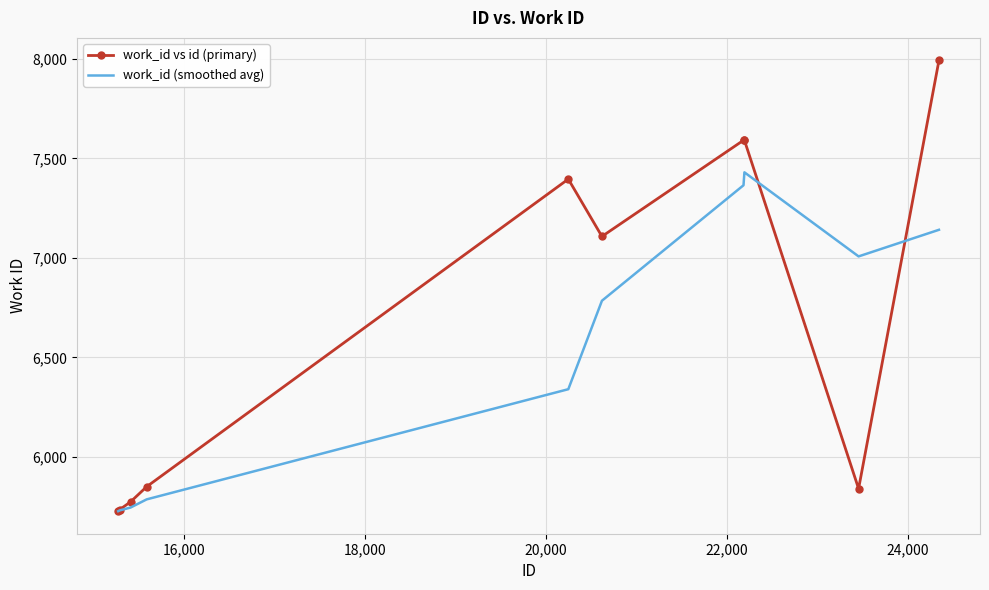

Rank the series by their maximum value, from lowest to highest.

work_id (smoothed avg), work_id vs id (primary)